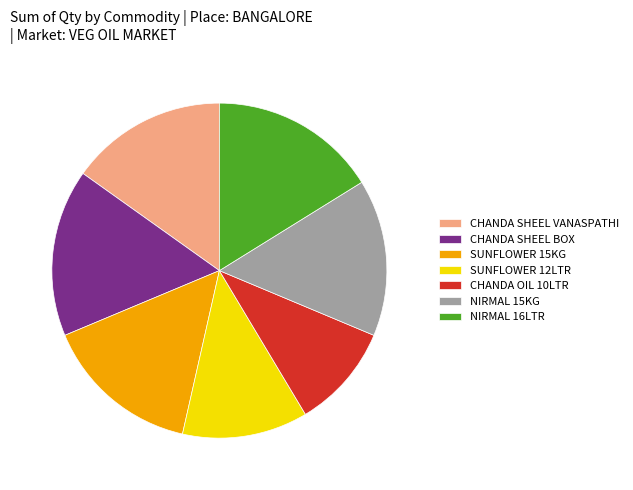

Between CHANDA OIL 10LTR and SUNFLOWER 12LTR, which is larger?

SUNFLOWER 12LTR